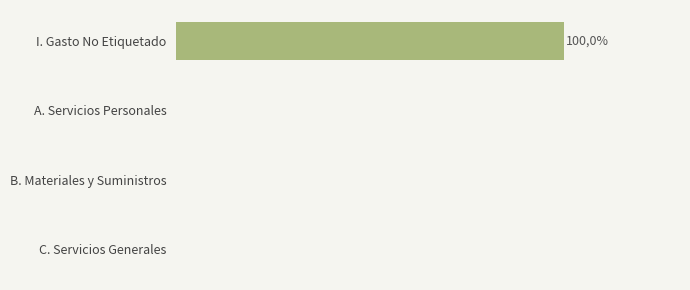

Rank the categories by value from highest to lowest.

I. Gasto No Etiquetado, A. Servicios Personales, B. Materiales y Suministros, C. Servicios Generales